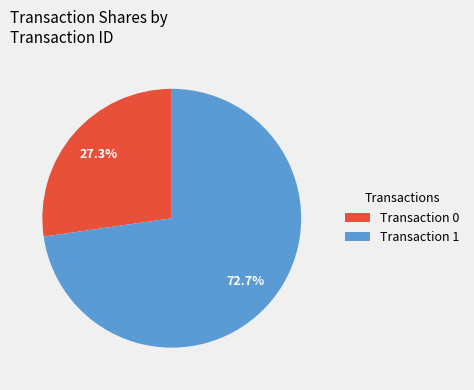

How many slices are in this pie chart?

2